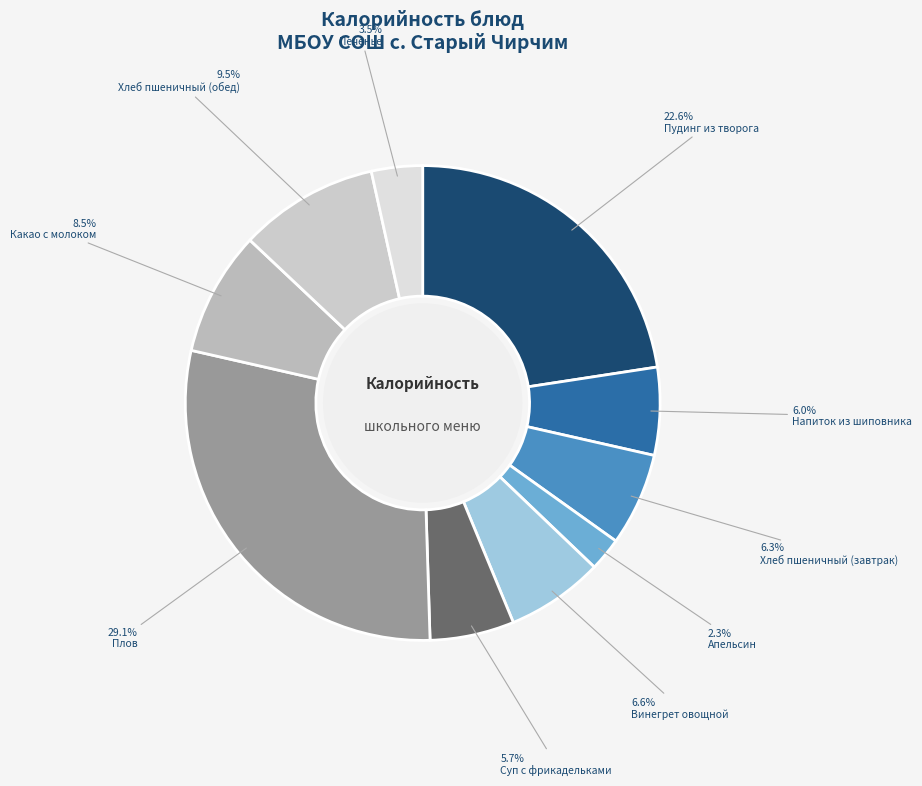

To the nearest percent, what is the combined percentage of Печенье and Суп с фрикадельками?

9%